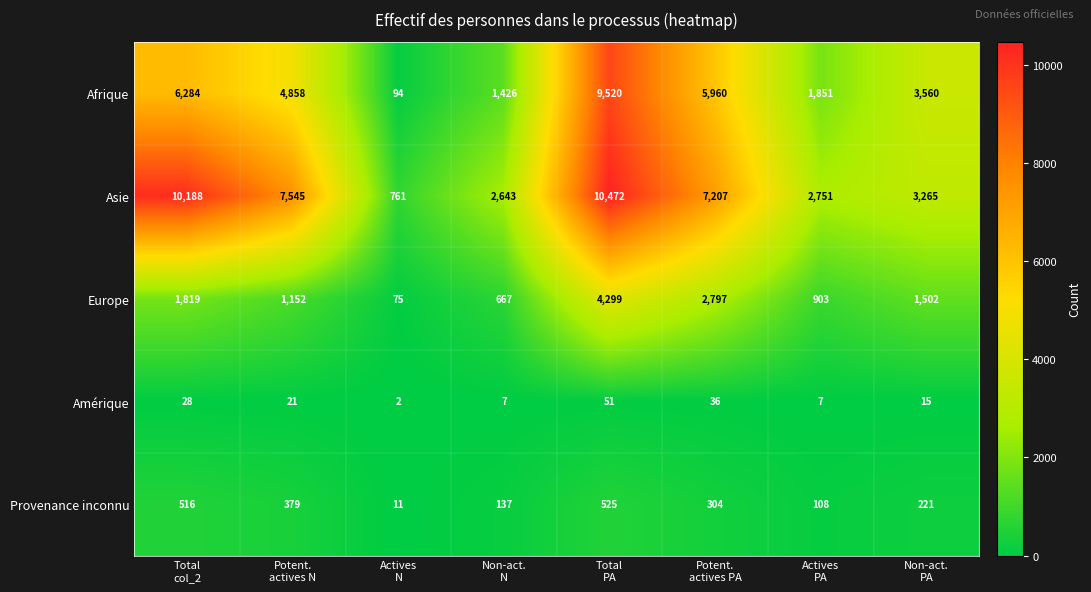

Which series changed the most between Total
PA and Non-act.
PA?

Asie